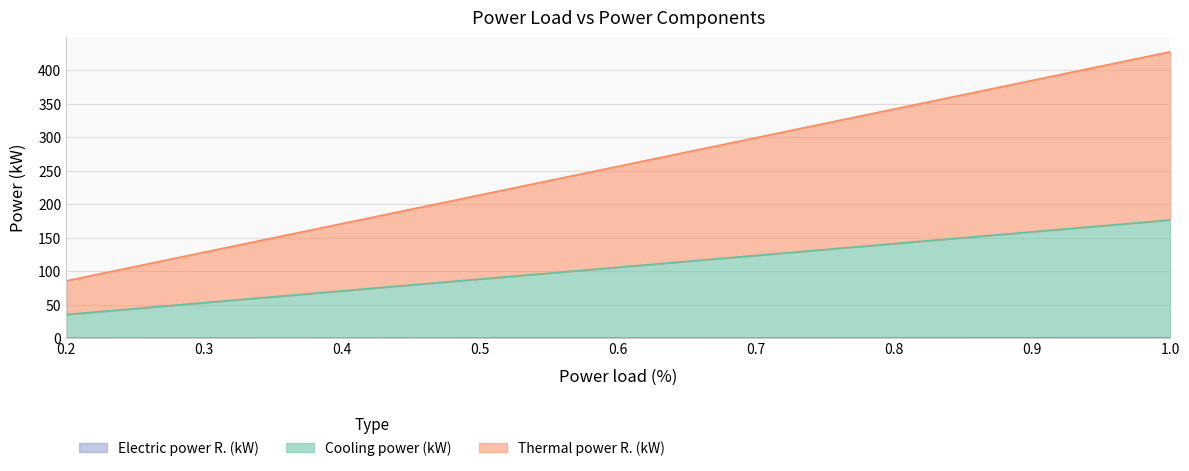

Does the chart display data point markers on the line(s)?

No